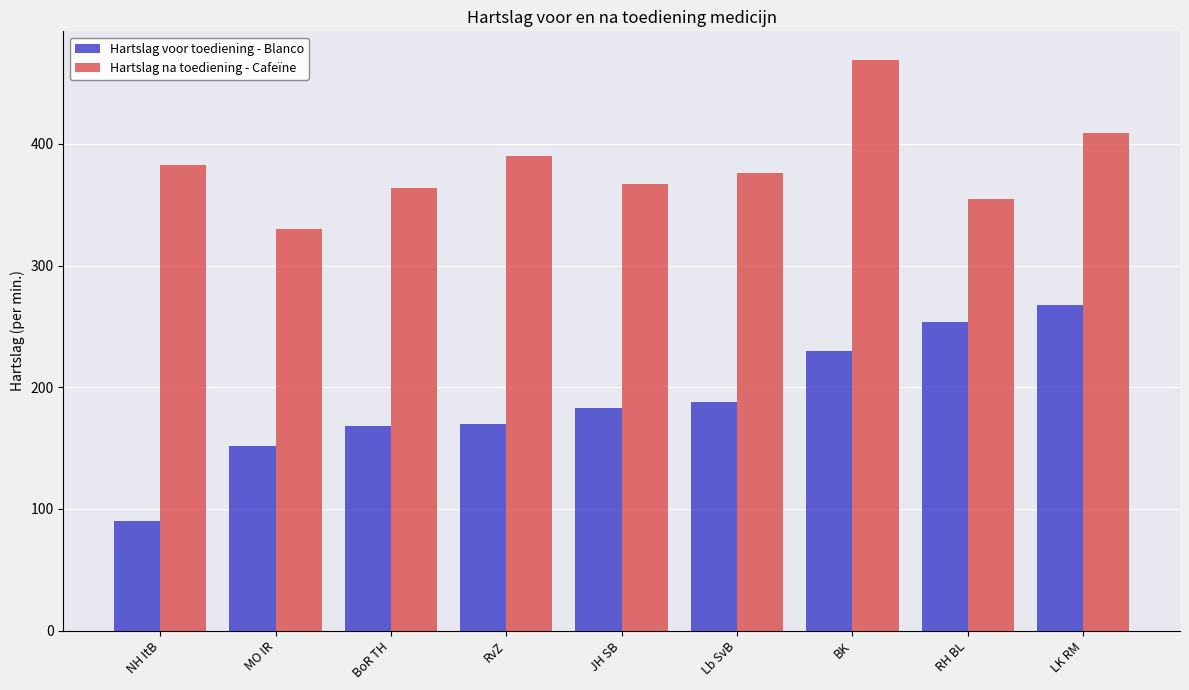

Reading left to right, extract all data points from this chart.

Hartslag voor toediening - Blanco: NH ItB=90	MO IR=152	BoR TH=168	RvZ=170	JH SB=183	Lb SvB=188	BK=230	RH BL=254	LK RM=268
Hartslag na toediening - Cafeïne: NH ItB=383	MO IR=330	BoR TH=364	RvZ=390	JH SB=367	Lb SvB=376	BK=469	RH BL=355	LK RM=409